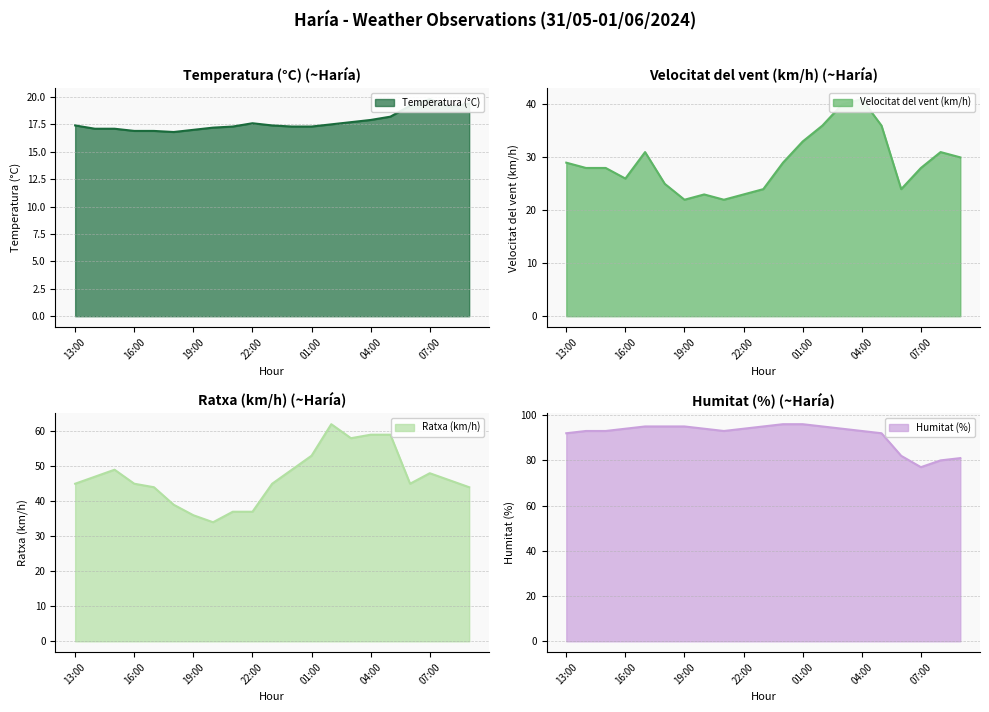

Is the value of Velocitat del vent (km/h) at 01:00 greater than the value of Ratxa (km/h) at 15:00?

No